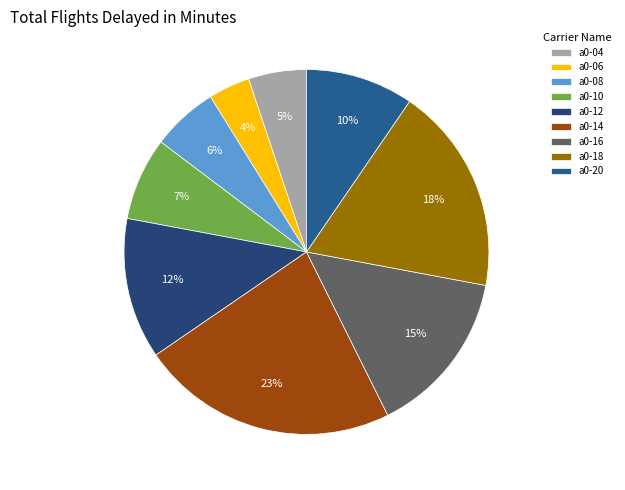

To the nearest percent, what portion does a0-04 represent?

5%